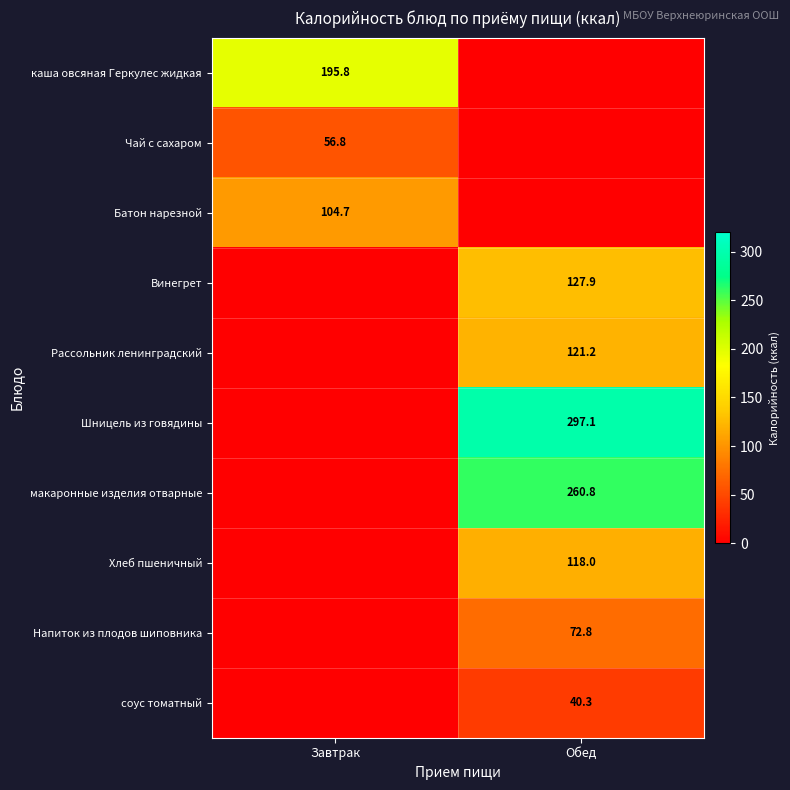

The каша овсяная Геркулес жидкая series shows 65.8 at Завтрак. True or false?

False